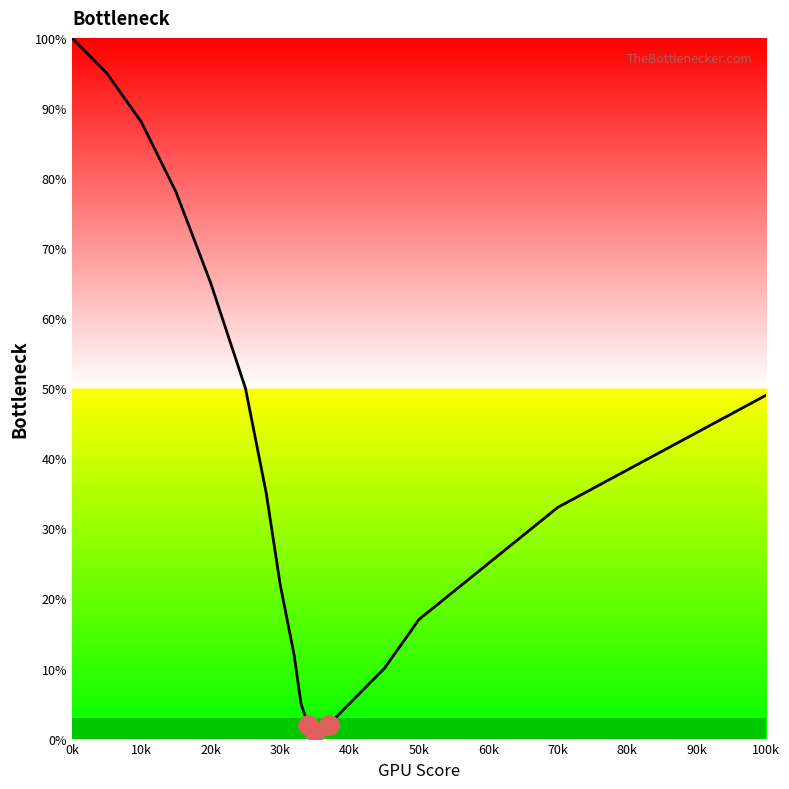

What is the greatest value displayed?

100